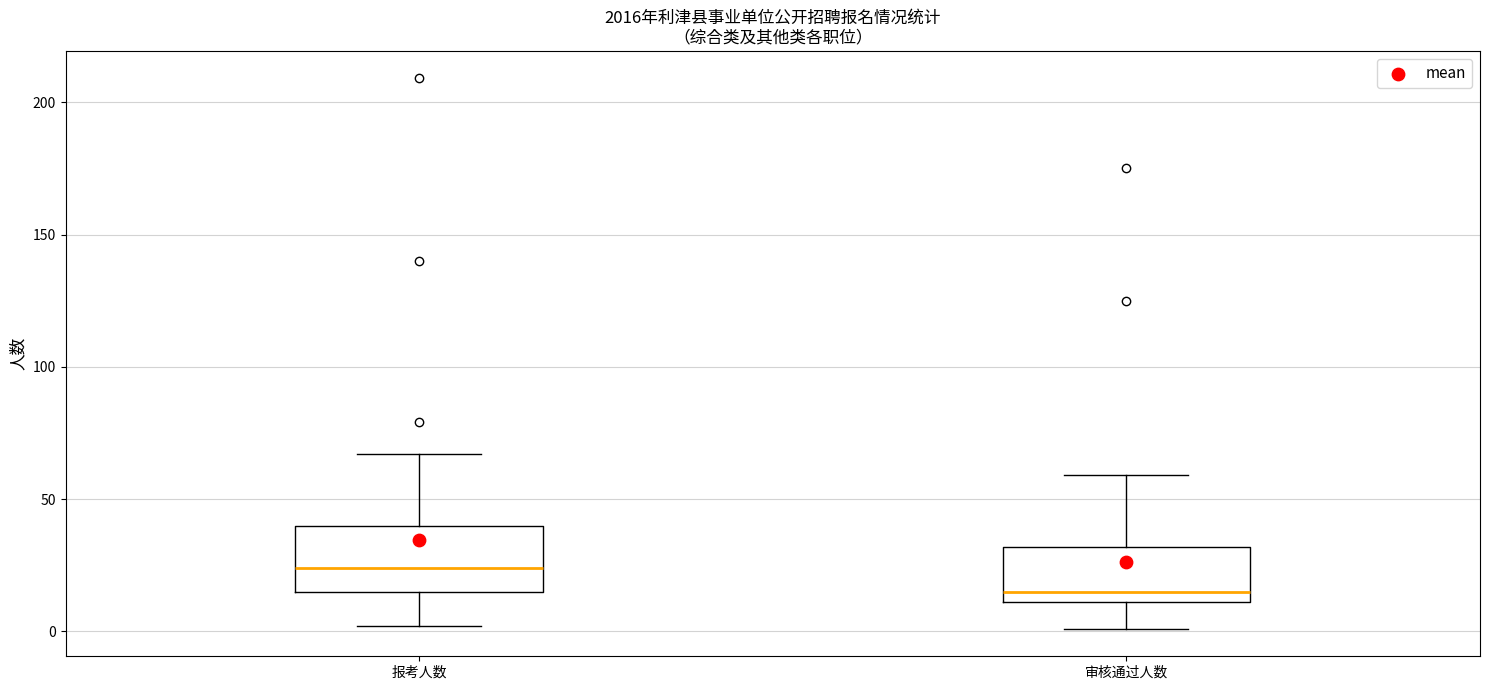

Which box has the lowest median line?

审核通过人数